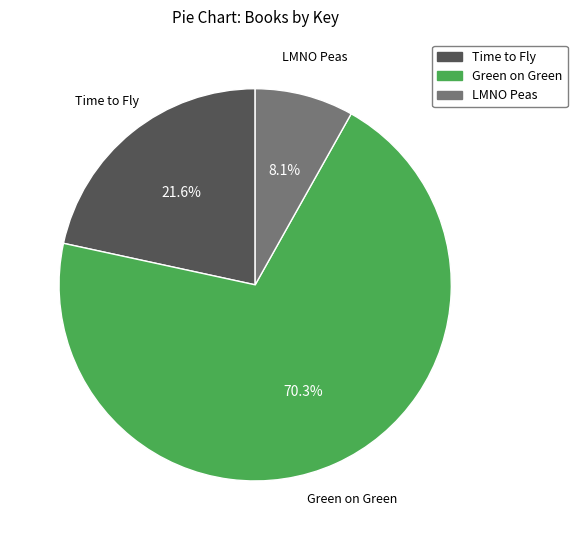

Does any single category account for the majority?

Yes